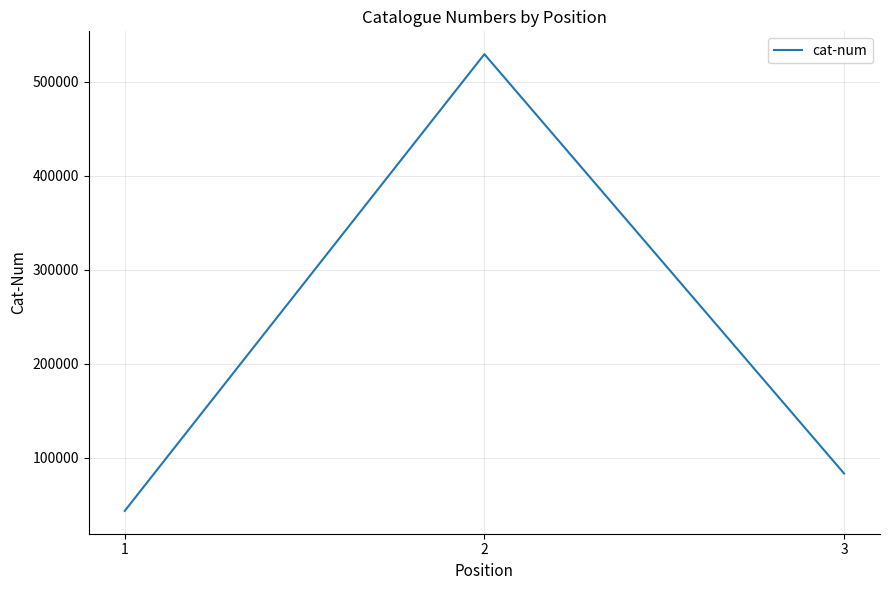

What is the sum of the values at 2 and 1?

572785